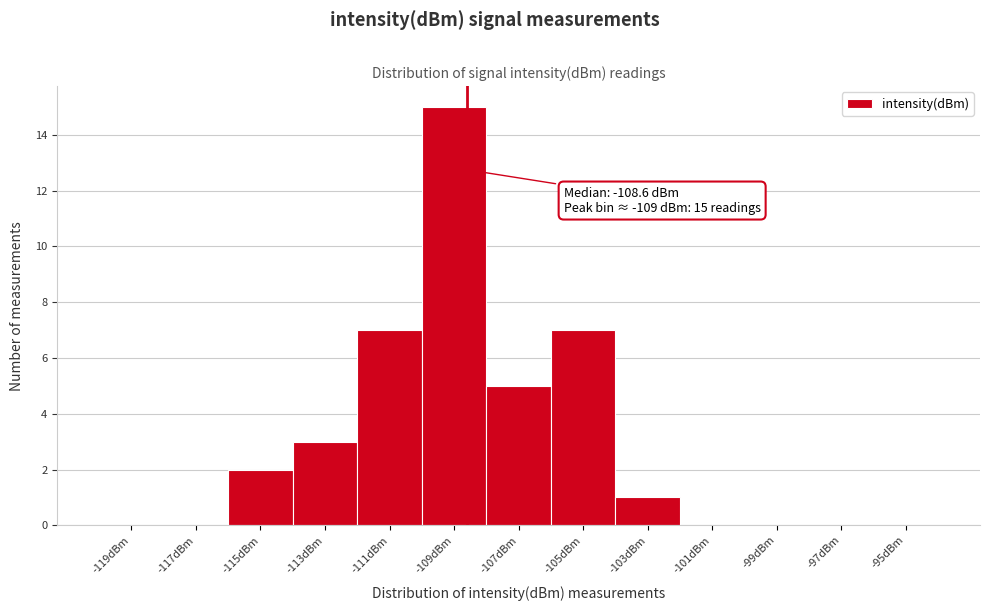

Over which range of the x-axis is the bar tallest?

-110 to -108